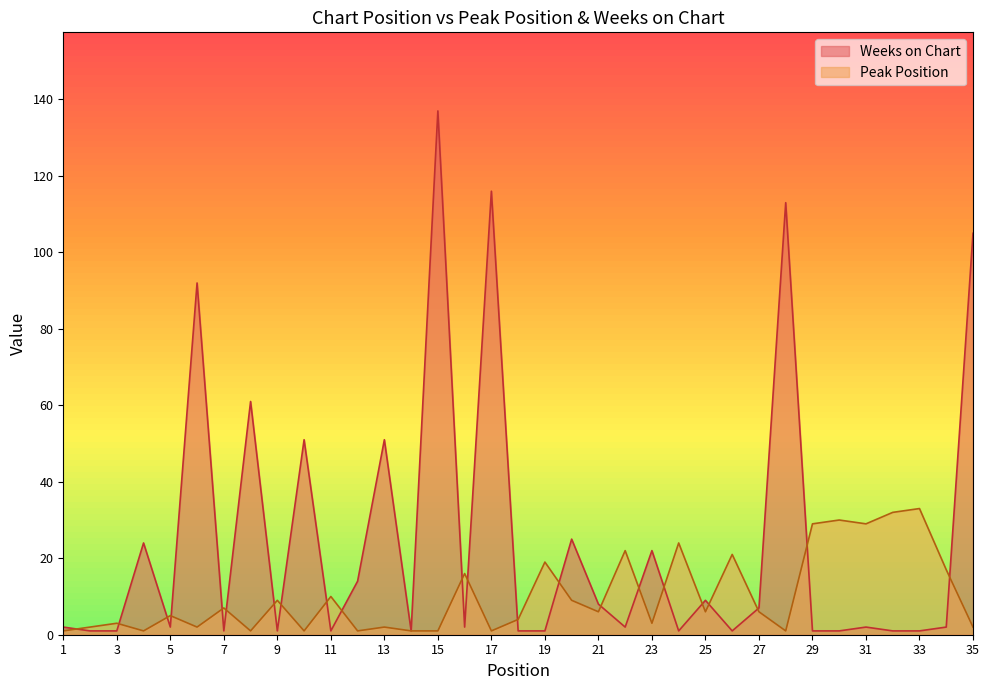

At which label does Weeks on Chart reach its minimum?

2